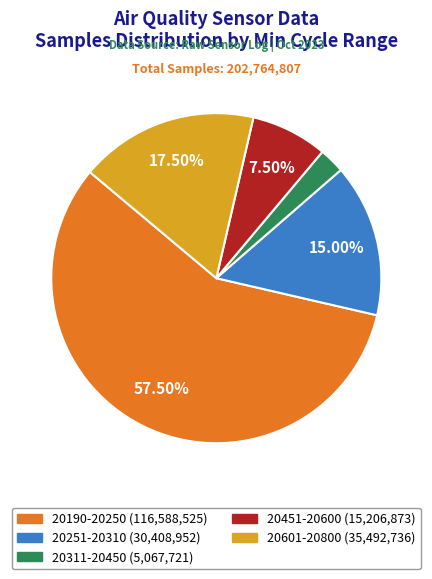

Is there any slice that represents more than half of the pie?

Yes